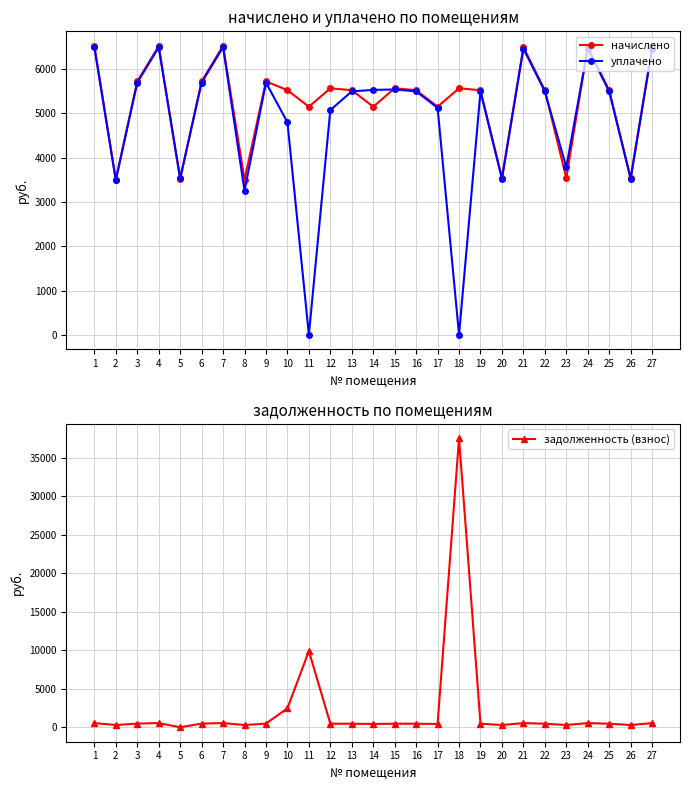

Which has a higher value, 13 or 9?

9